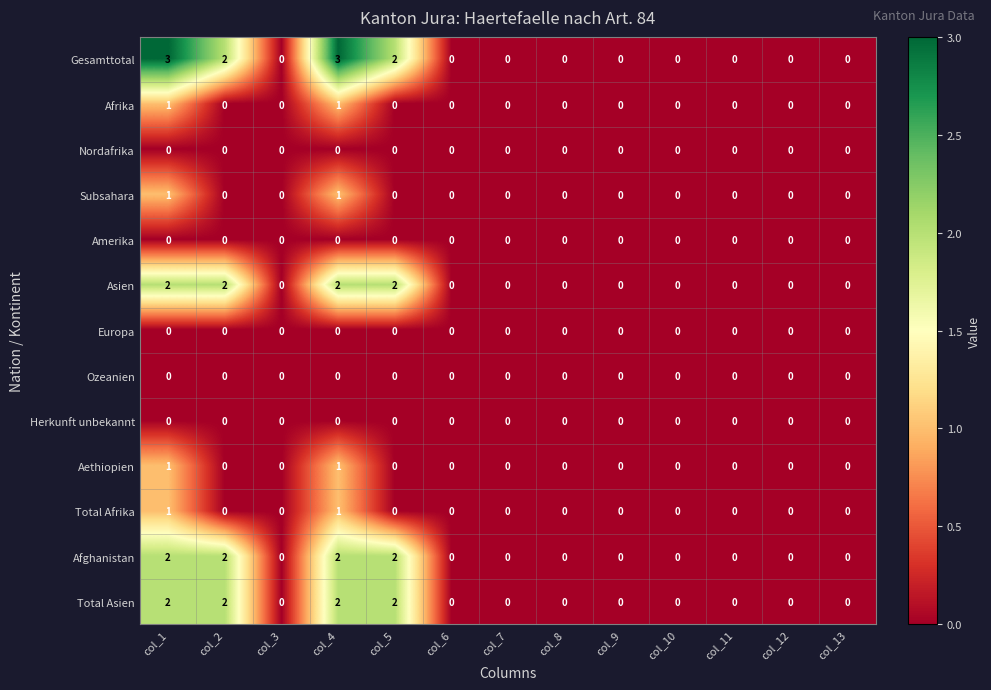

What is the sum of all Total Asien values?

8